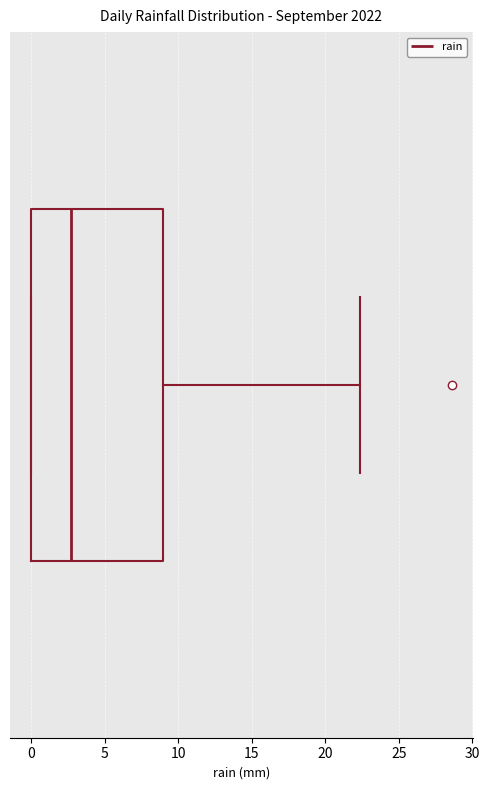

Transcribe this box plot: give where the median line is, the range the box spans, and where the two whiskers end, as read against the x-axis. The values are not printed on the chart, so give them approximately, as read against the axis.

median 2.5, box 0.0 to 9.0, whiskers 0.0 to 22.5